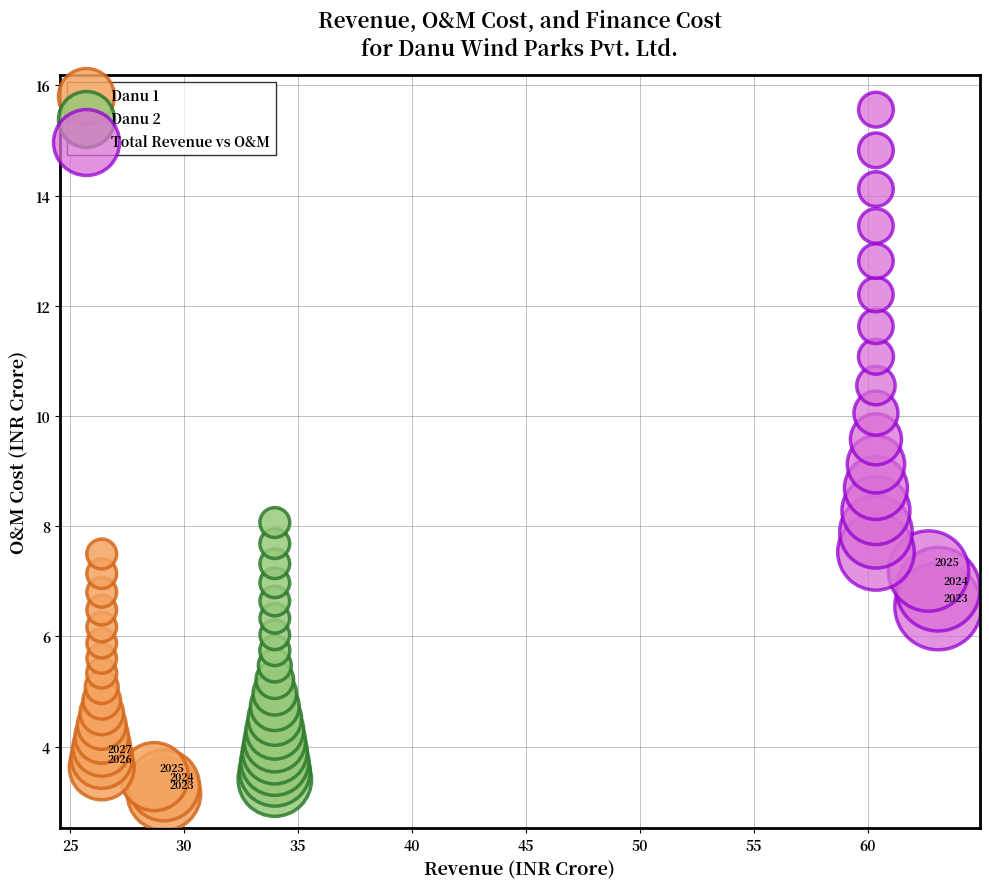

What are all the series names shown in the legend?

Danu 1, Danu 2, Total Revenue vs O&M